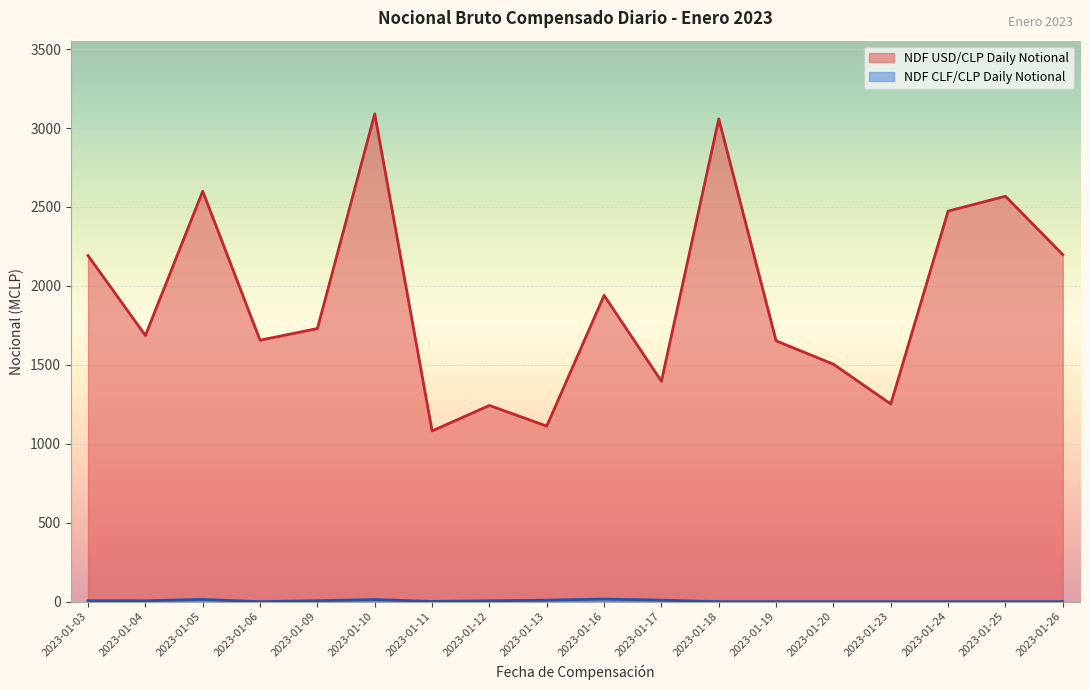

What is the value of the NDF USD/CLP Daily Notional point at the 11th from the left?

1396.0